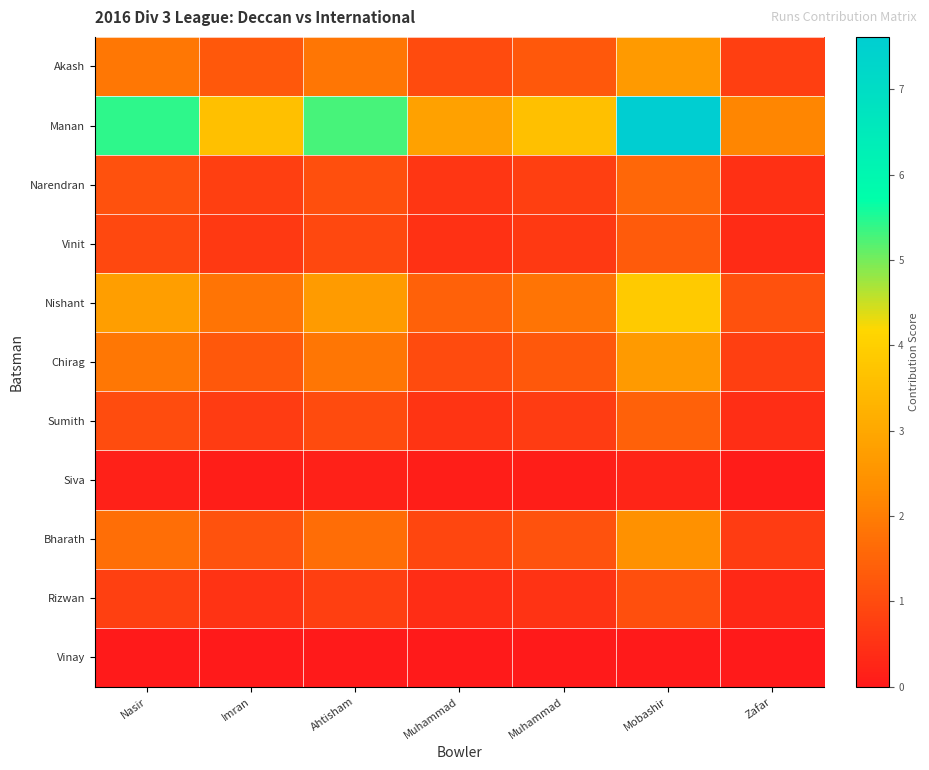

Between Nasir and Muhammad, which is larger?

Nasir